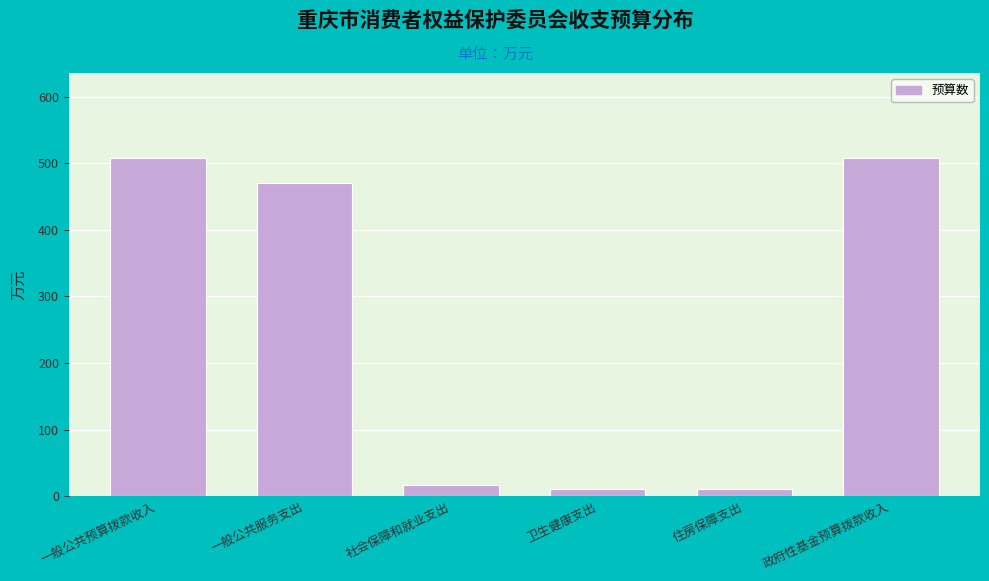

Which has a higher value, 政府性基金预算拨款收入 or 社会保障和就业支出?

政府性基金预算拨款收入